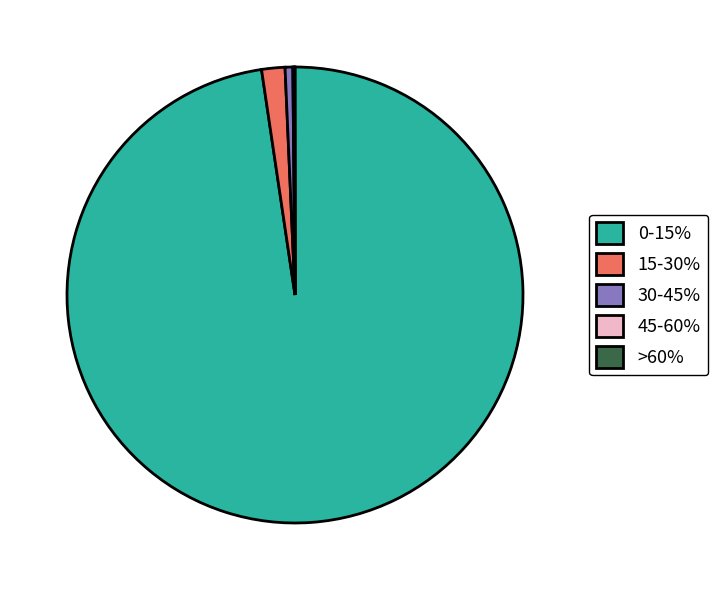

True or false: 30-45% accounts for 11% of the total.

False